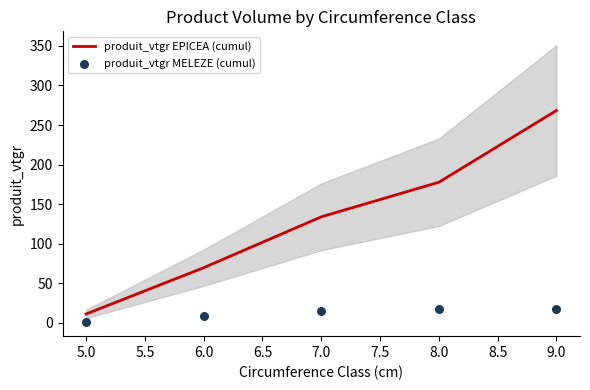

Which series contains the lowest Y value?

produit_vtgr MELEZE (cumul)